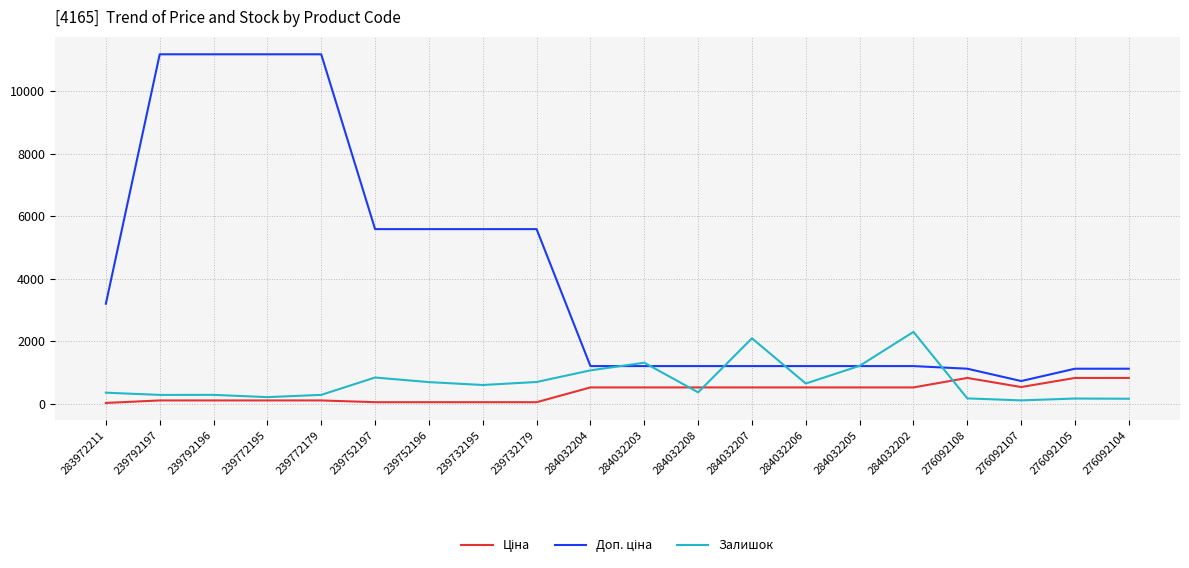

What is the spread (max minus min) of values at 284032202?

1775.8